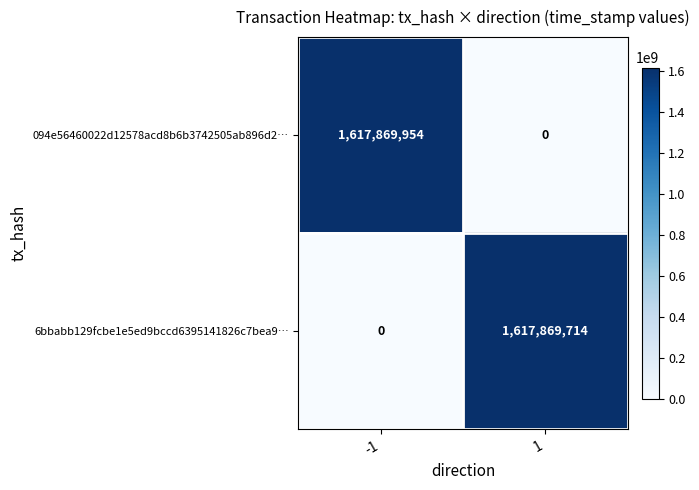

Reading left to right, what are all the values shown in this chart?

094e56460022d12578acd8b6b3742505ab896d2…: 1617869954	0
6bbabb129fcbe1e5ed9bccd6395141826c7bea9…: 0	1617869714